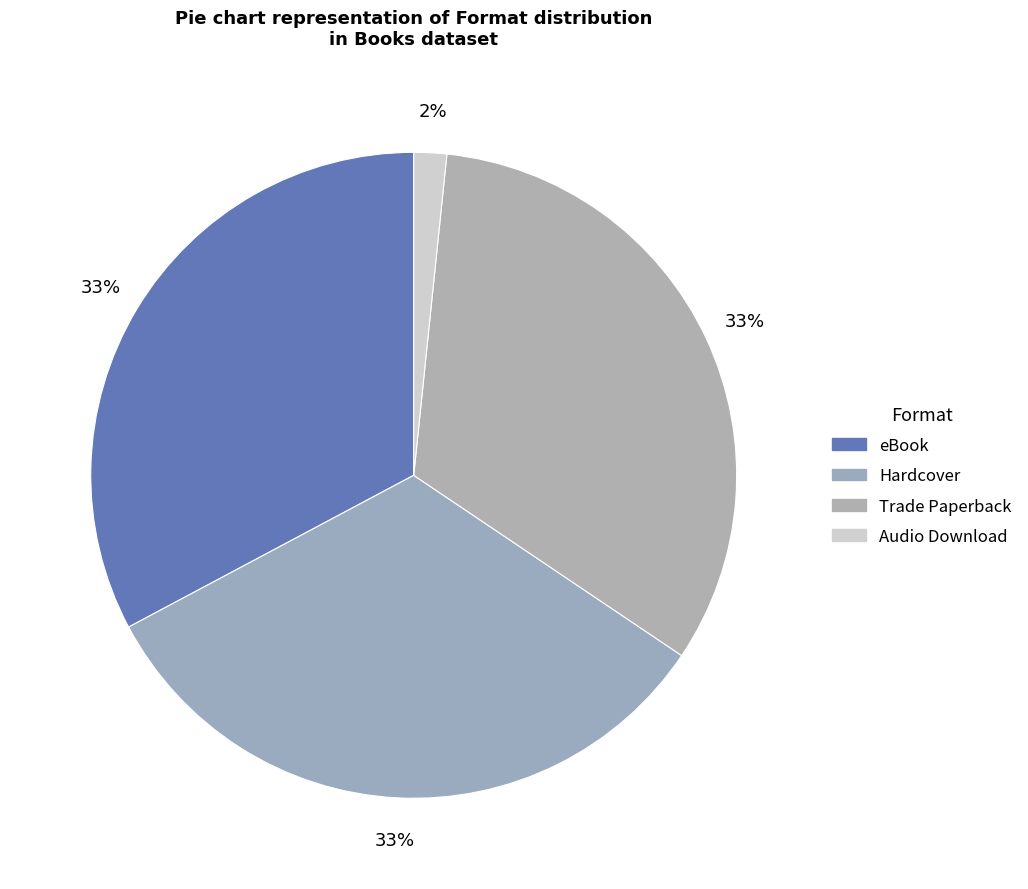

Which category has the smallest portion of the pie?

Audio Download